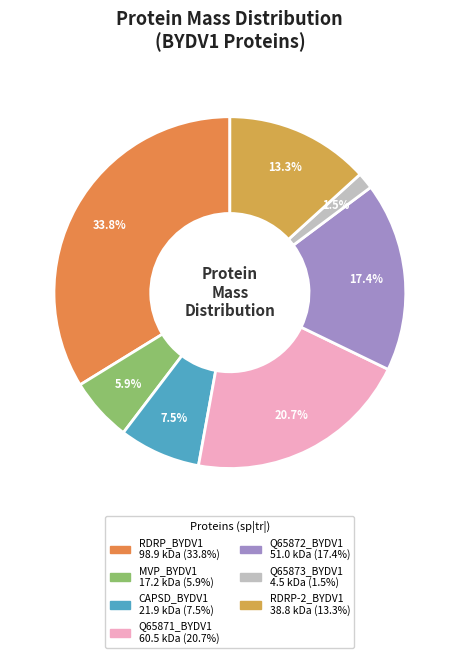

Does any single category account for the majority?

No